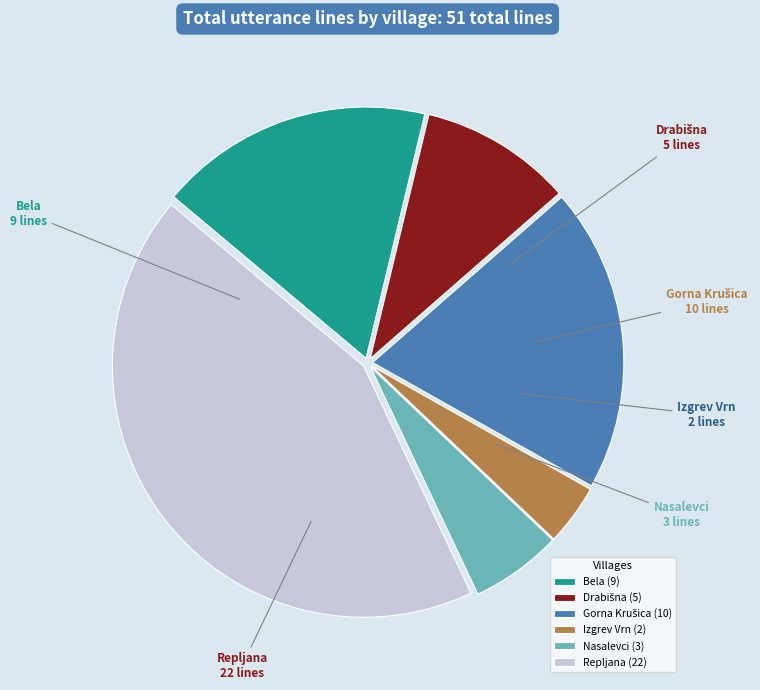

How many segments does this pie chart have?

6